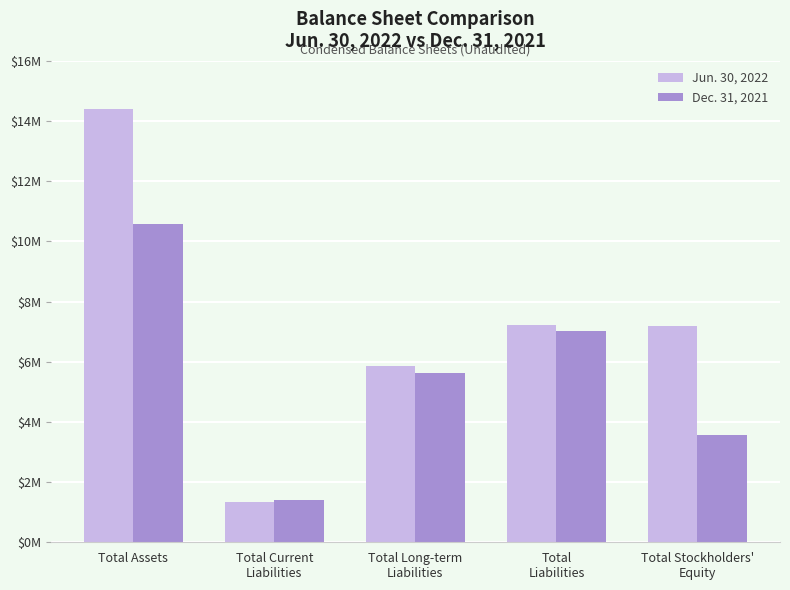

Which series has the largest range (max minus min)?

Jun. 30, 2022